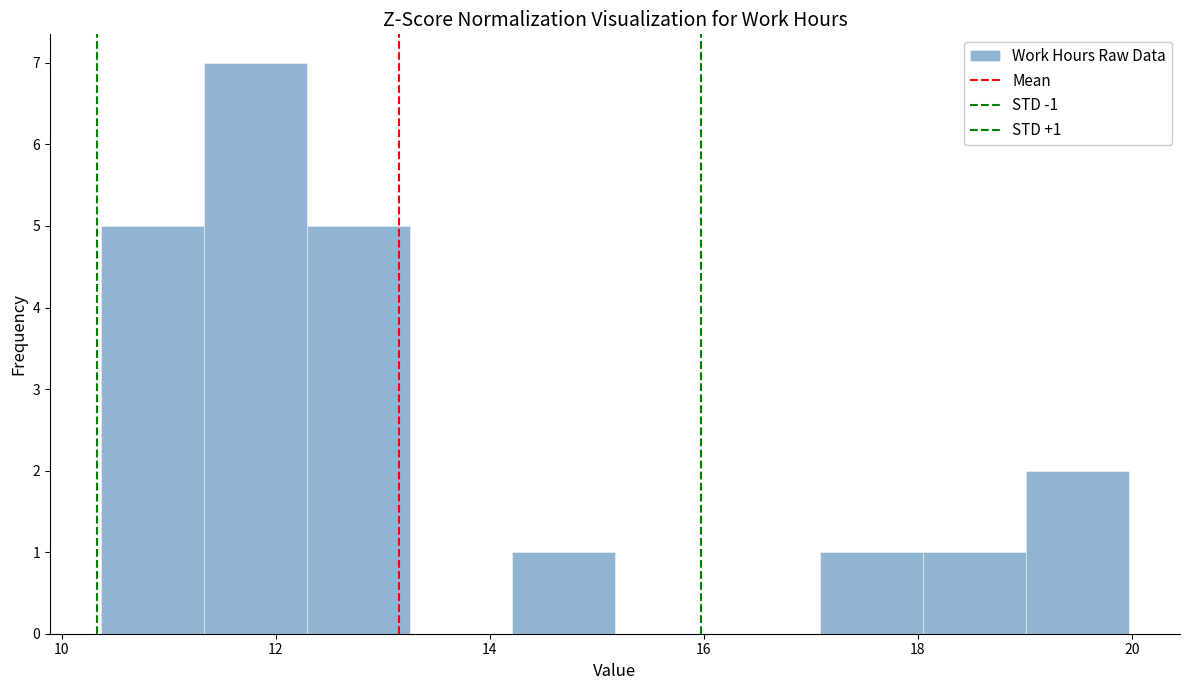

Which range on the x-axis has the tallest bar?

11.4 to 12.2